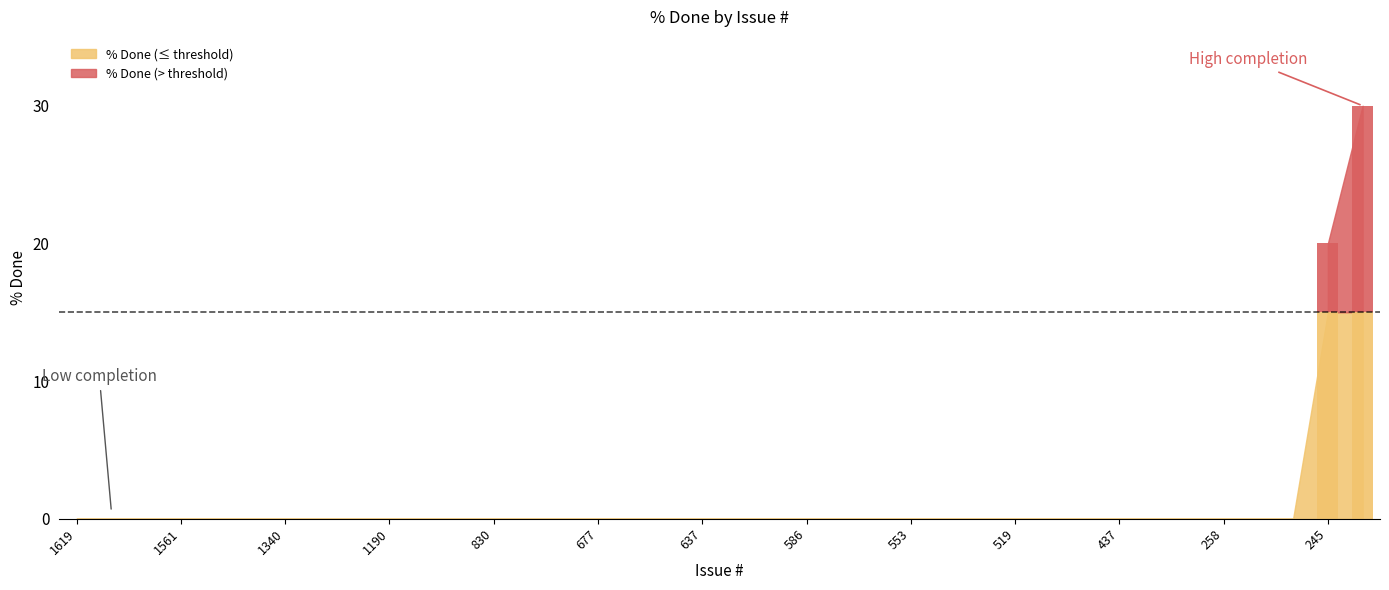

Where is the data nearest to the value 15?

245